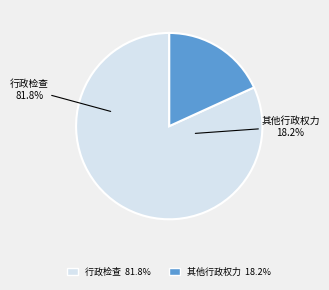

Is it true that 其他行政权力 is 18% of the pie?

True